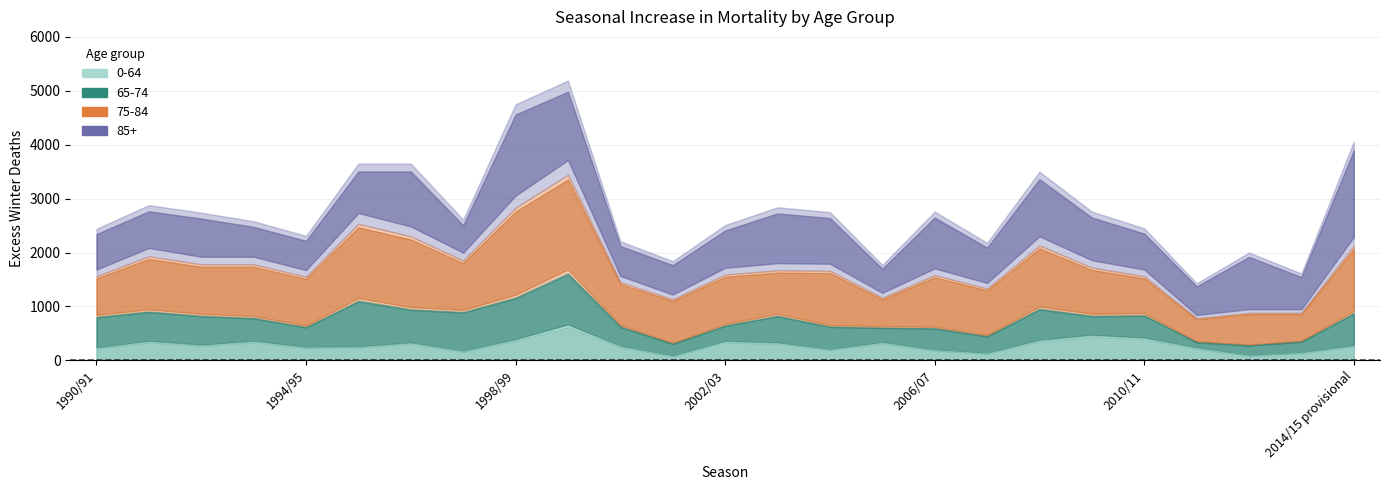

True or false: 65-74 has more than 0 interior local peaks.

True